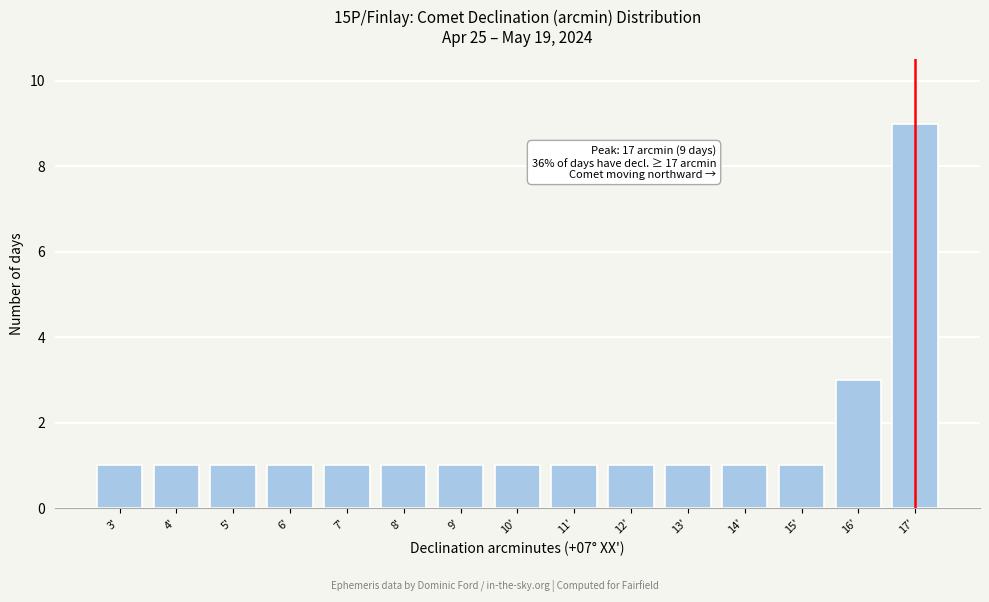

Reading left to right, list all the values displayed in this chart.

3'=1	4'=1	5'=1	6'=1	7'=1	8'=1	9'=1	10'=1	11'=1	12'=1	13'=1	14'=1	15'=1	16'=3	17'=9